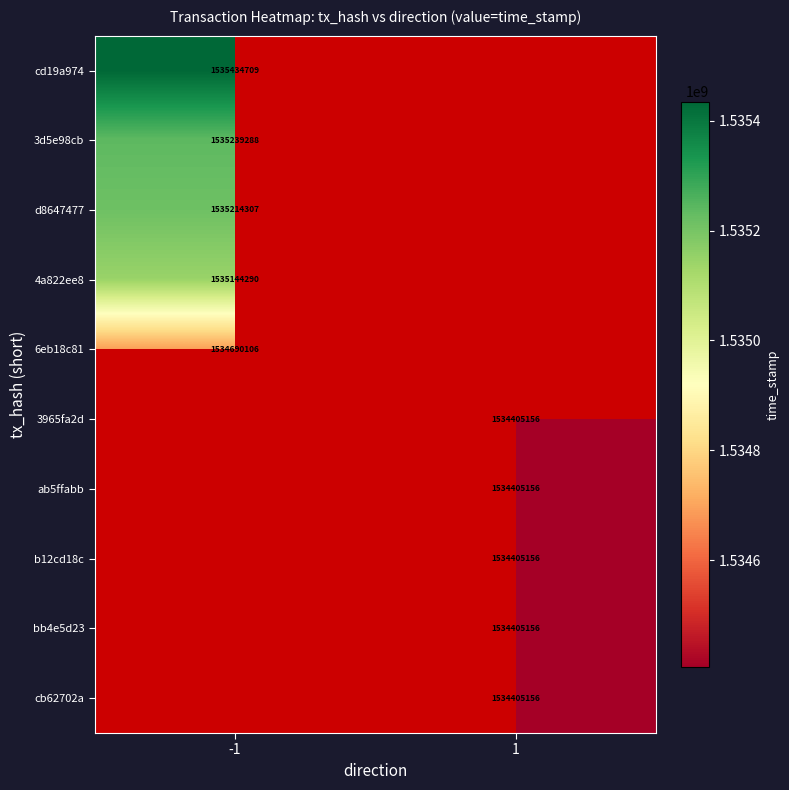

Is it true that b12cd18c equals 2632184870 at 1?

False